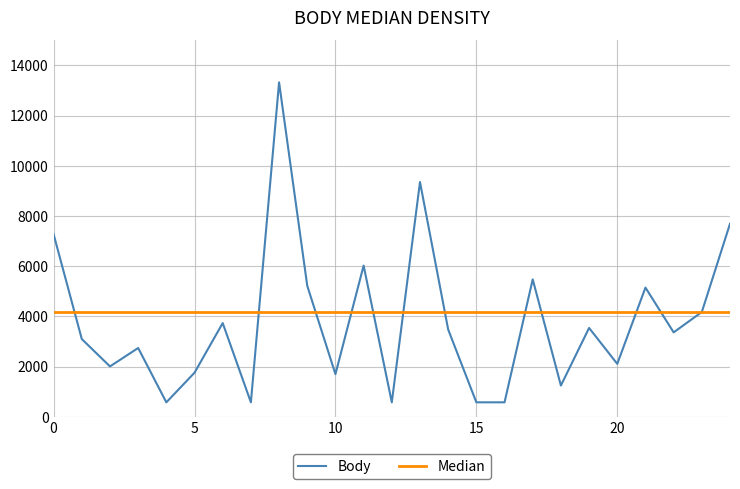

Is this an area chart (filled region under the line)?

No